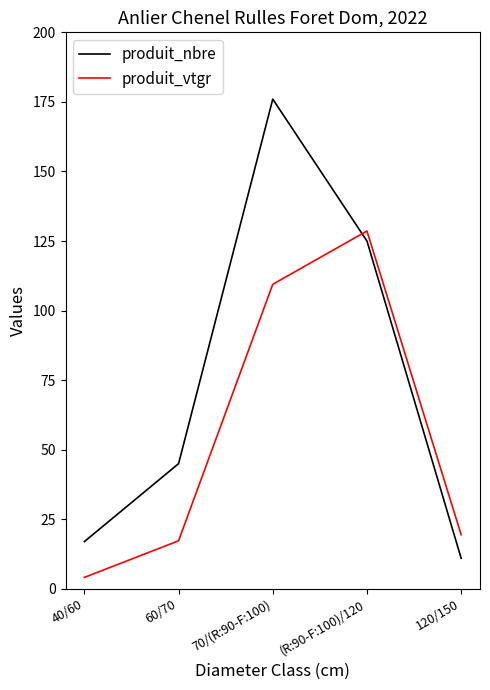

What position from the left is 70/(R:90-F:100)?

3